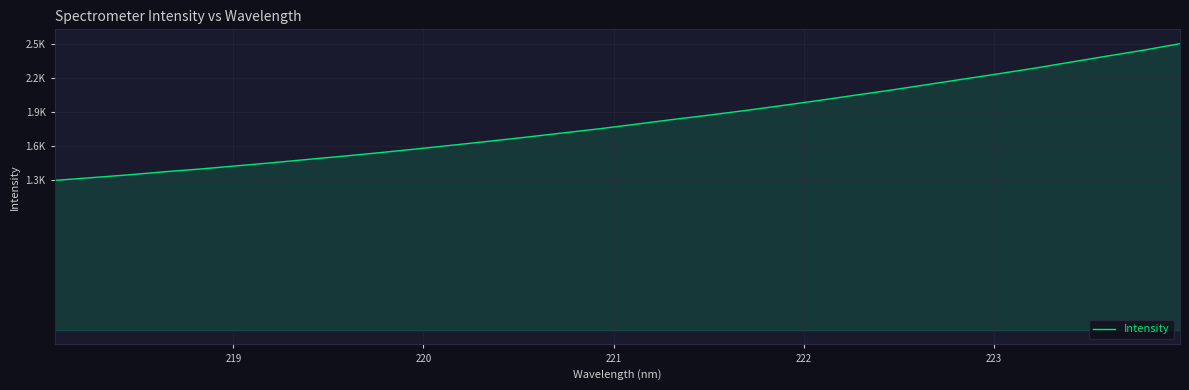

Is this an area chart (filled region under the line)?

Yes